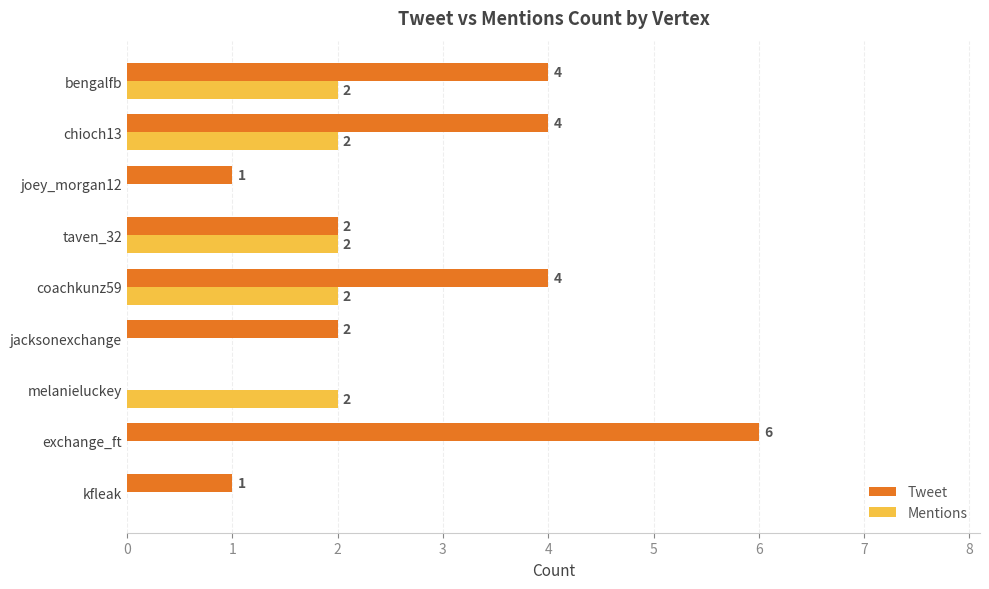

The value of Tweet at taven_32 is 1. True or false?

False